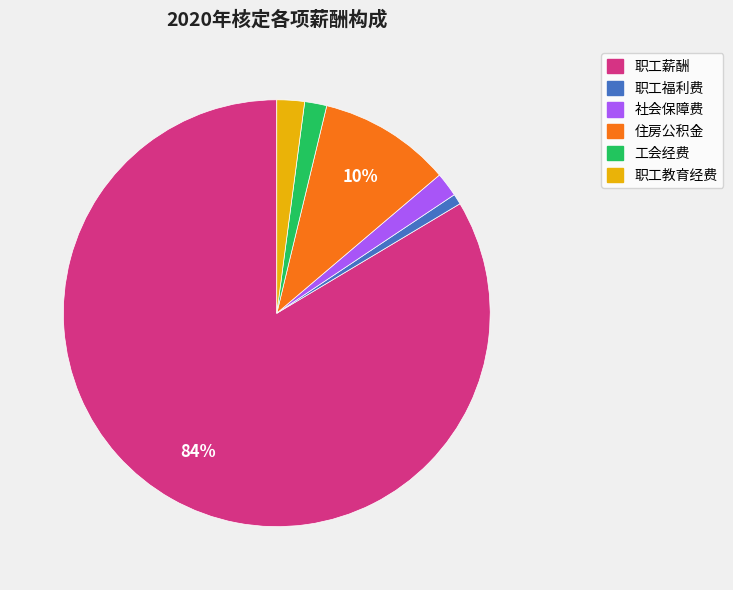

How many segments does this pie chart have?

6